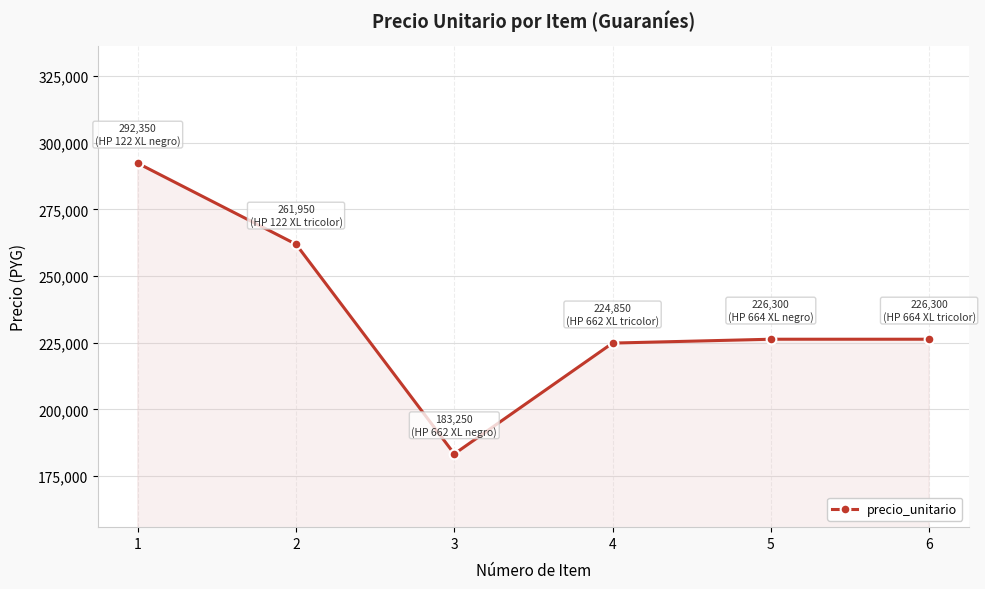

What is the approximate value at 4?

224850